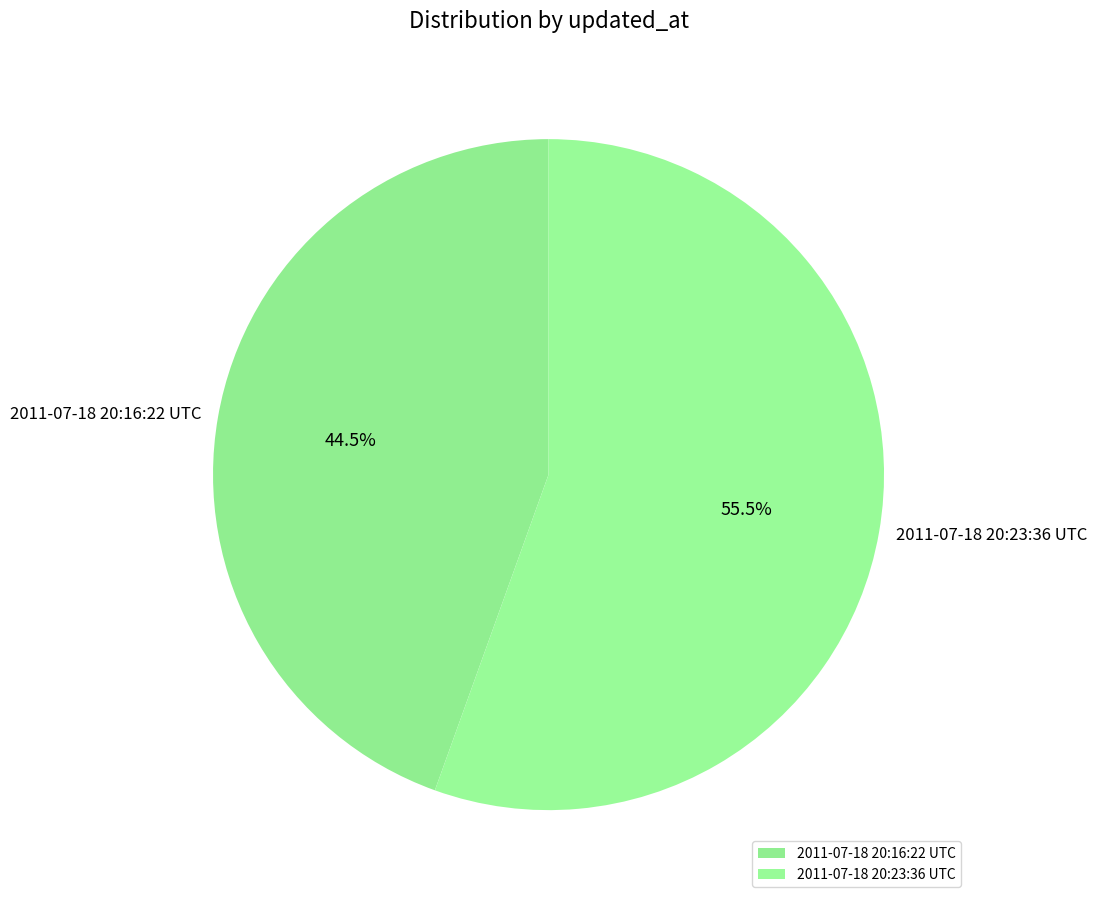

What is the majority slice?

2011-07-18 20:23:36 UTC